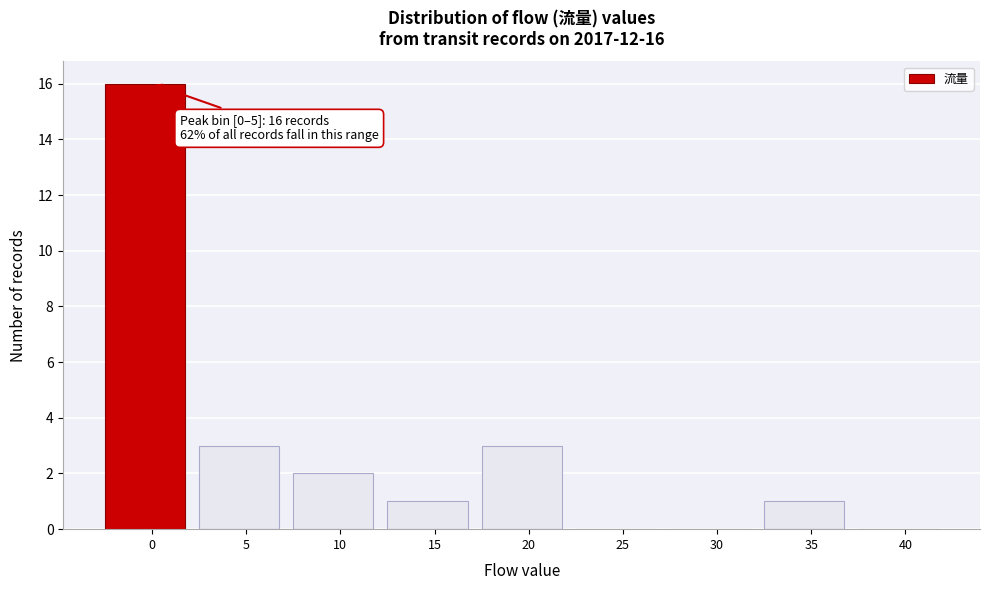

Reading left to right, what are all the values shown in this chart?

0=16	5=3	10=2	15=1	20=3	25=0	30=0	35=1	40=0